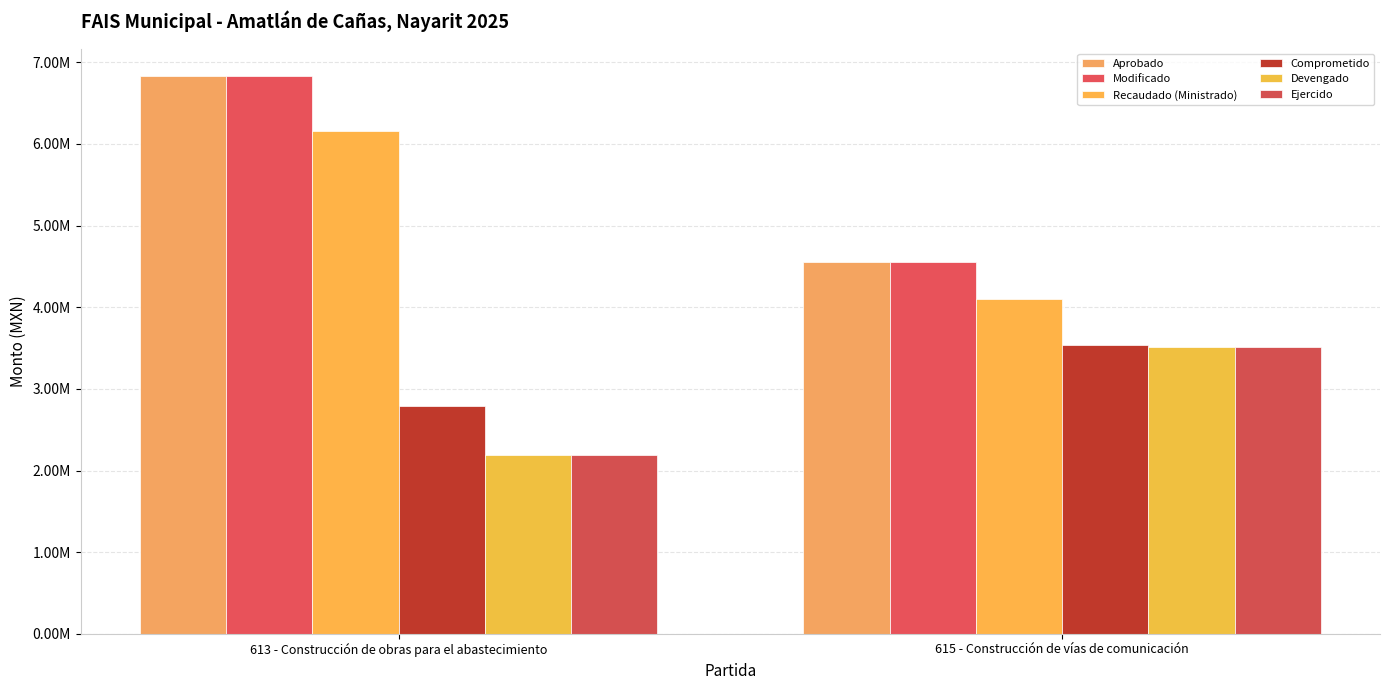

List the labels in order of Aprobado value, smallest first.

615 - Construcción de vías de comunicación, 613 - Construcción de obras para el abastecimiento